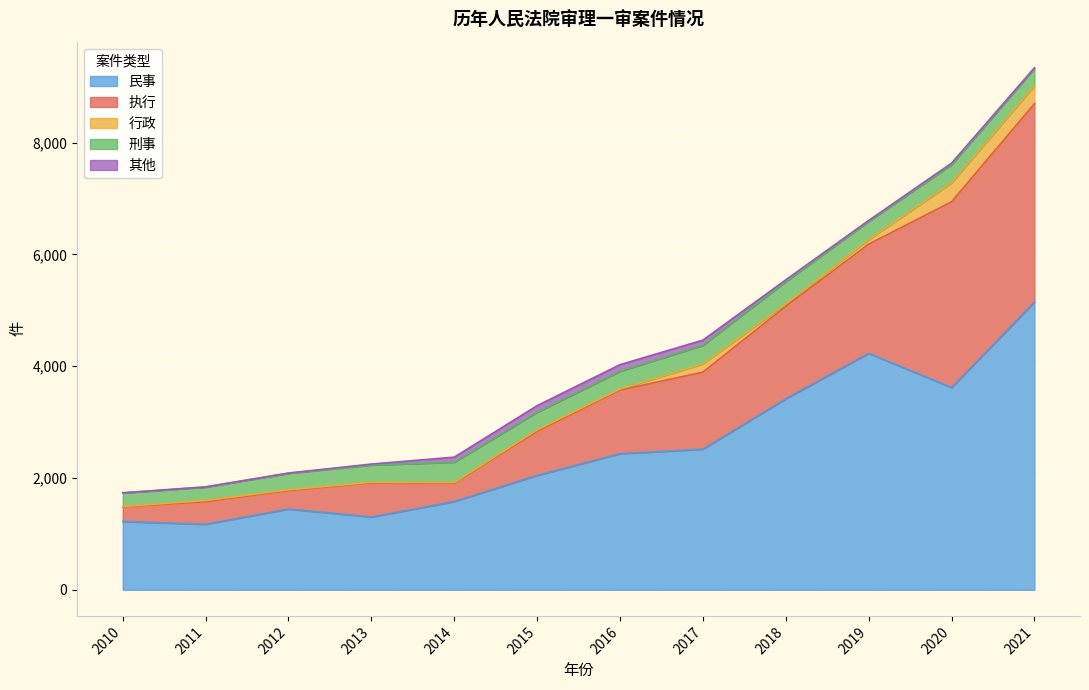

The value of 其他 at 2018 is 31. True or false?

True